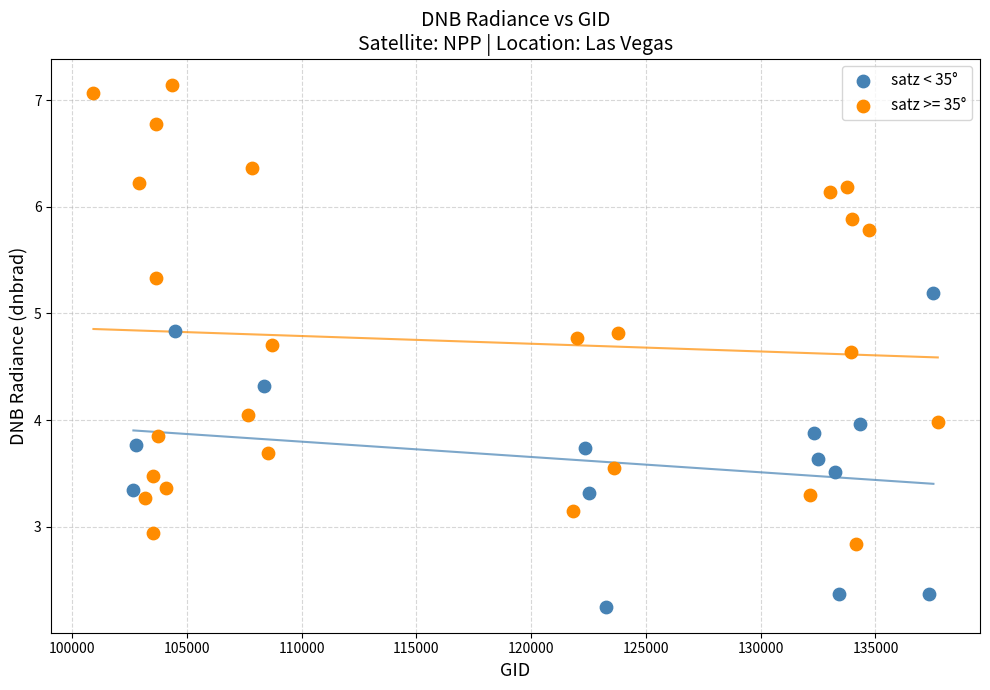

Which series reaches the maximum Y coordinate?

satz >= 35°